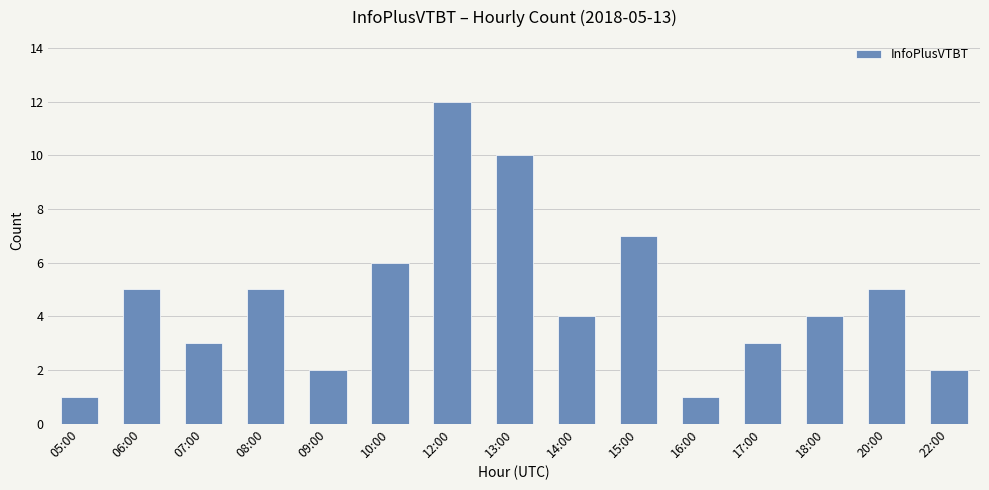

Count the number of categories in the chart.

15